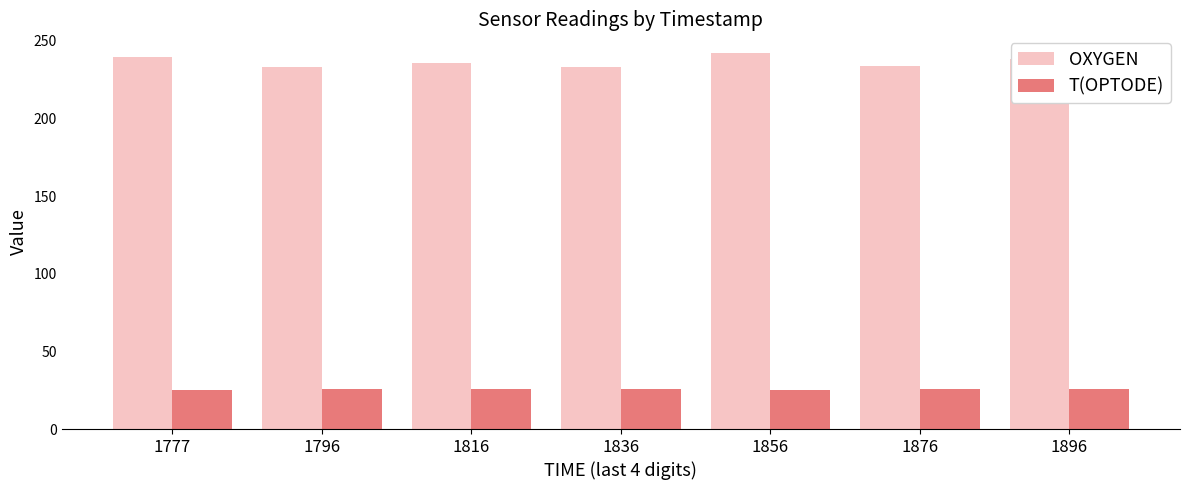

List the series in order of their overall mean, highest first.

OXYGEN, T(OPTODE)